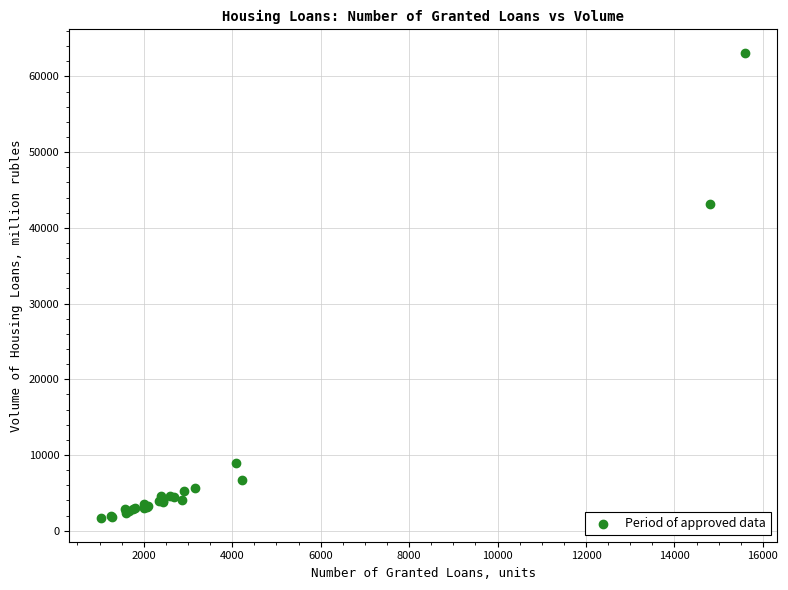

What Y value in the scatter plot is closest to 32365?

43081